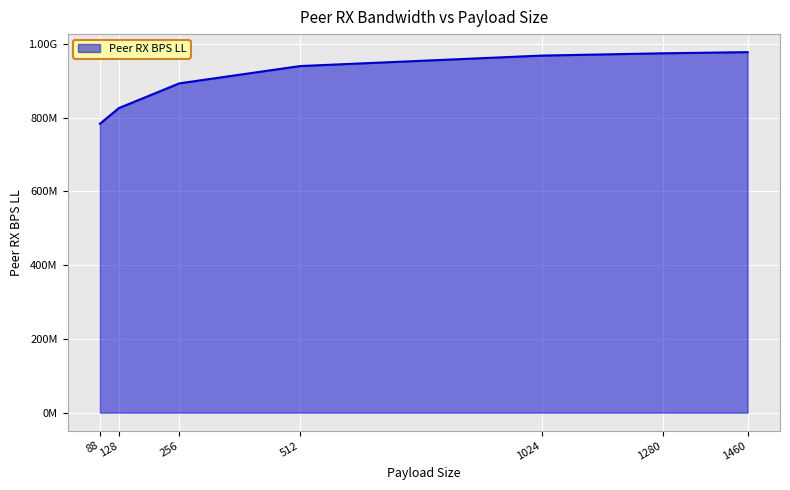

What is the value of the 6th point from the left?

974517136